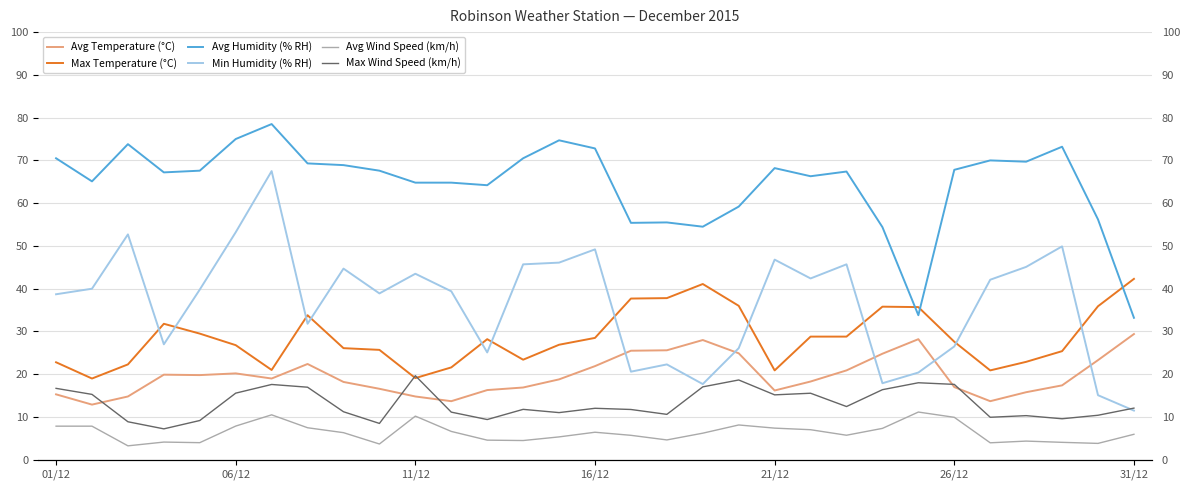

What is the sum of the Avg Humidity (% RH) values at 10 and 14?

139.5